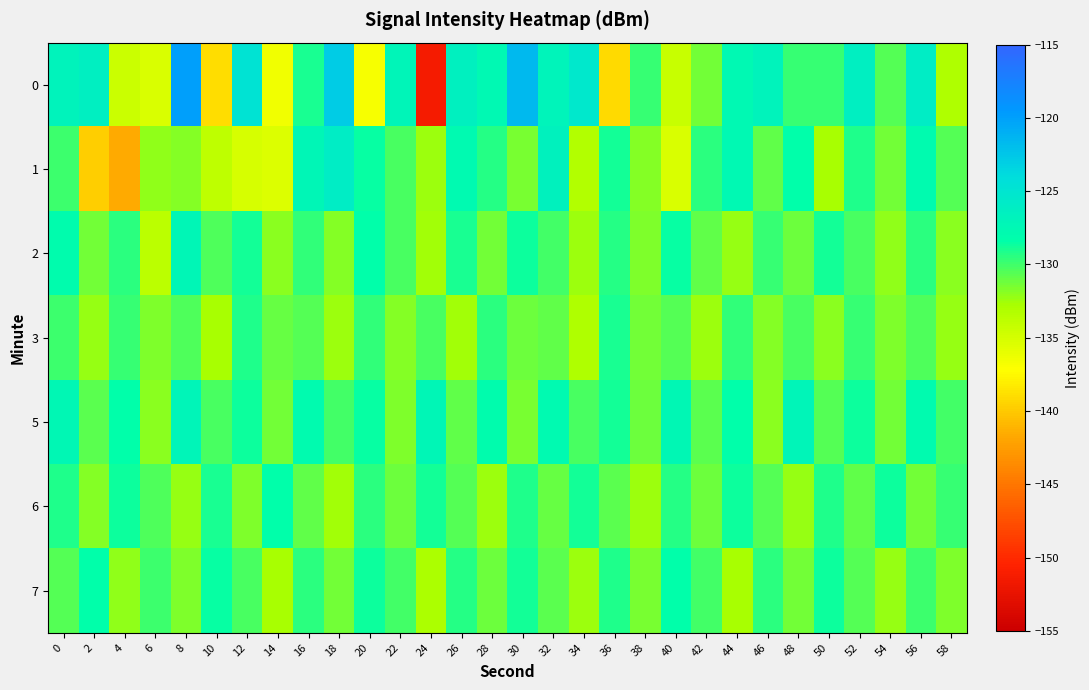

Rank the series by their maximum value, from highest to lowest.

0, 1, 5, 2, 7, 6, 3